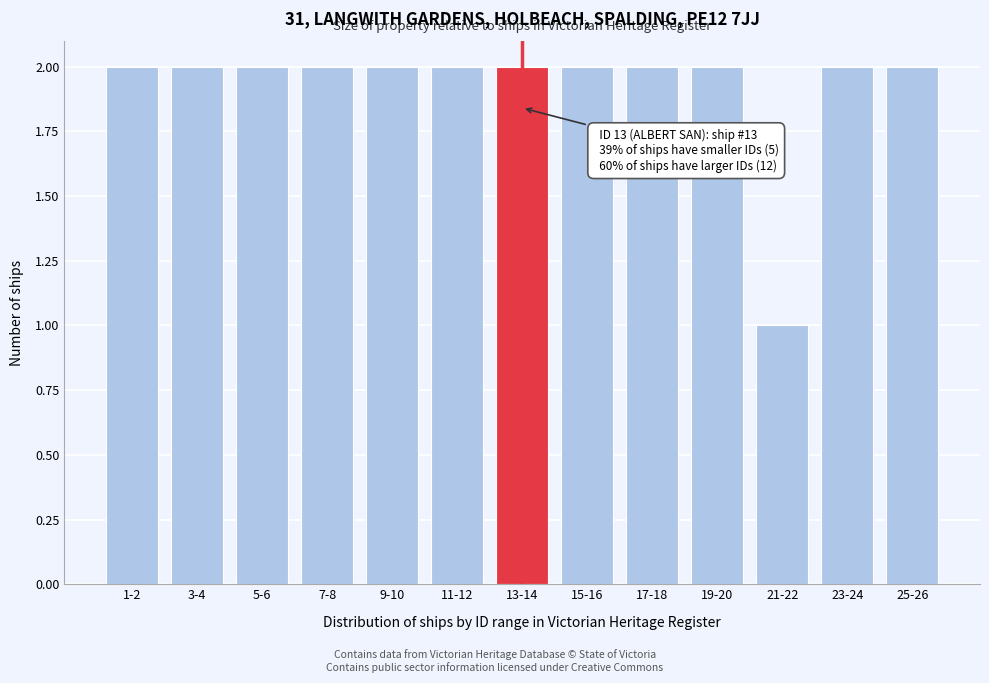

Reading left to right, transcribe all the data shown in this chart.

2	2	2	2	2	2	2	2	2	2	1	2	2